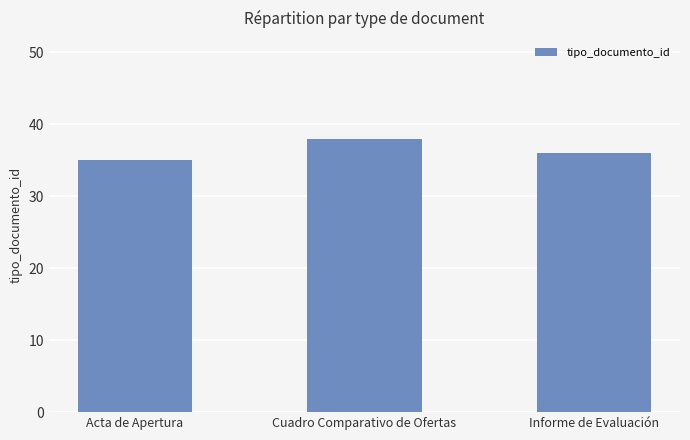

The value at Cuadro Comparativo de Ofertas is 15. True or false?

False